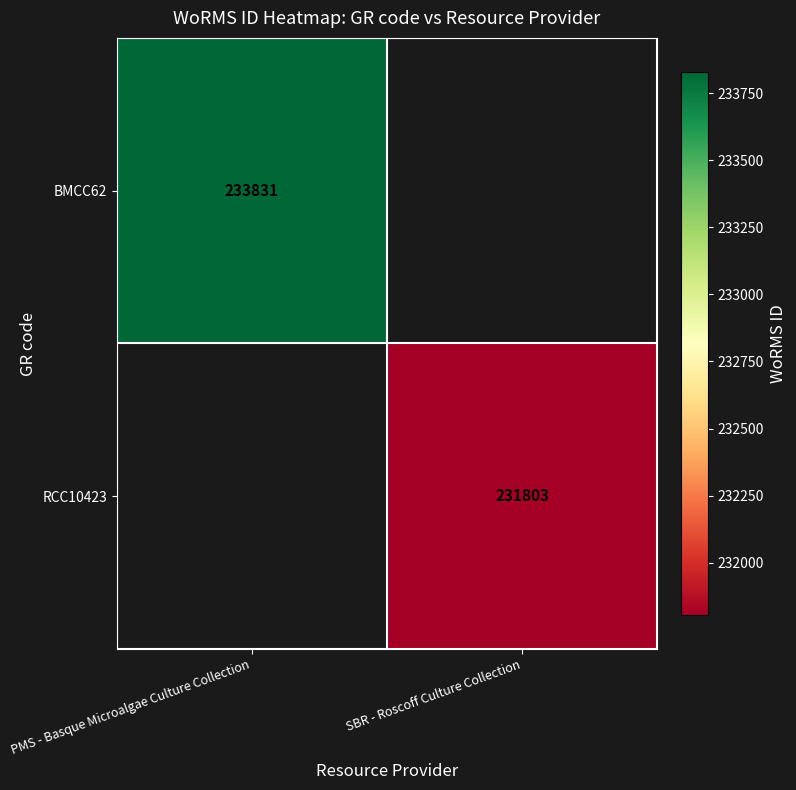

True or false: BMCC62 has a value of 90726 at PMS - Basque Microalgae Culture Collection.

False